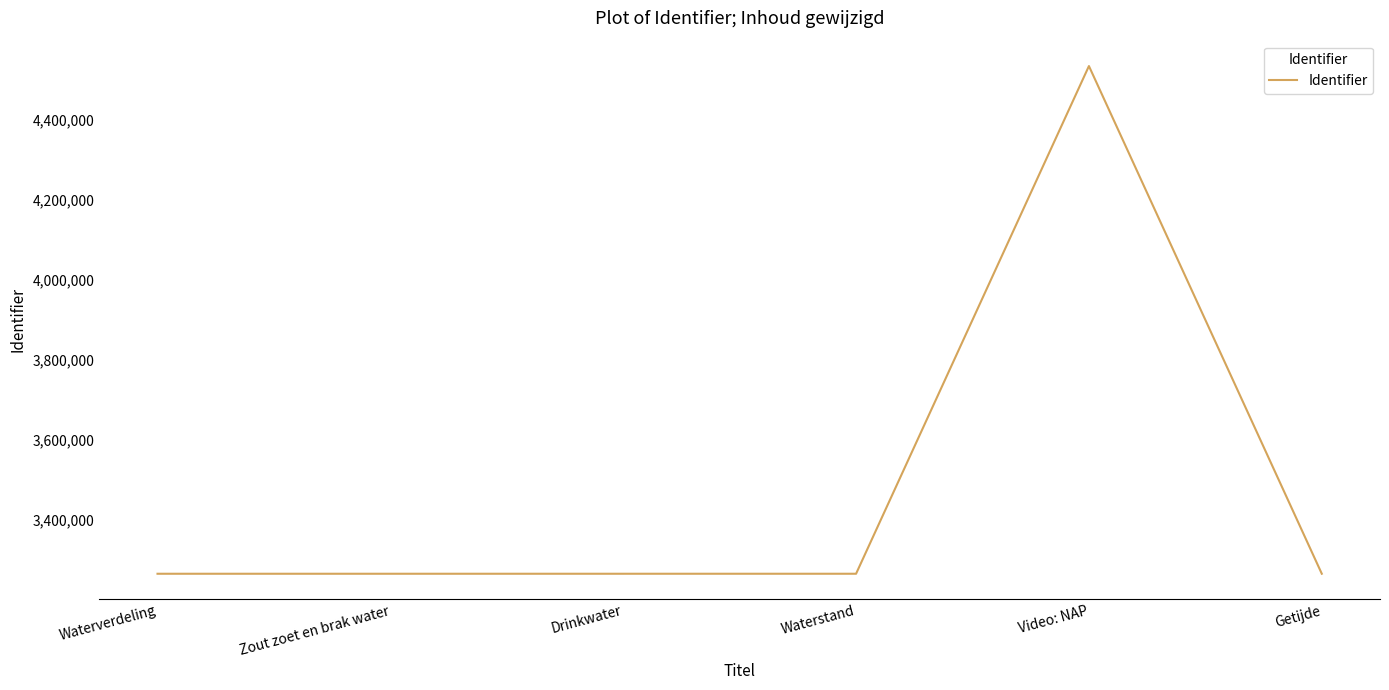

True or false: the data shows 5837831 at Waterstand.

False